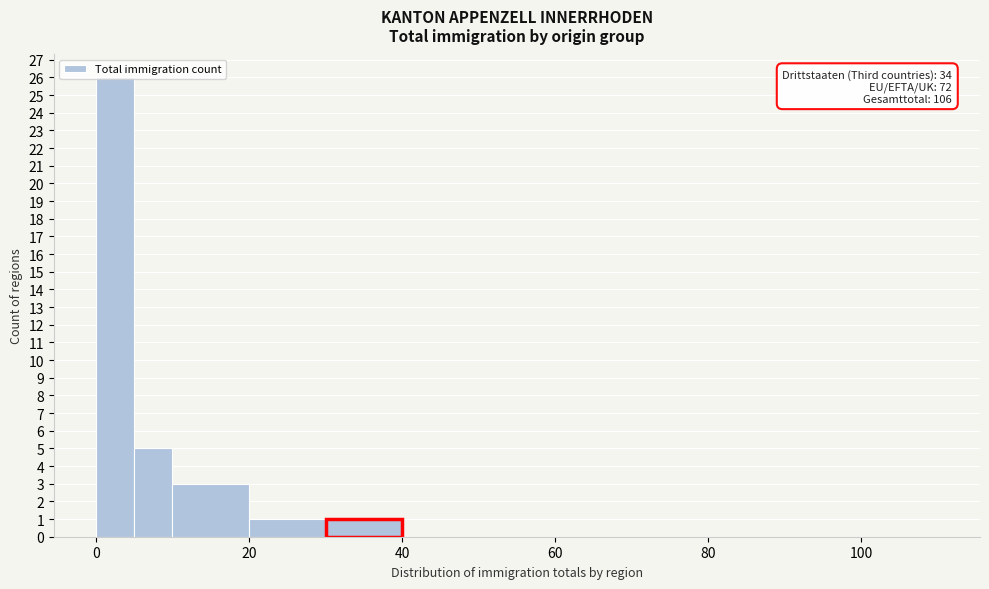

Around what value on the x-axis is the tallest bar? Give the approximate position of its centre, as read against the axis.

2